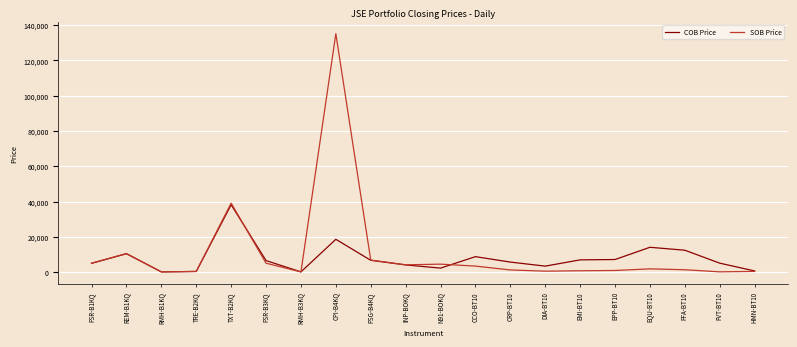

What are all the series names shown in the legend?

COB Price, SOB Price